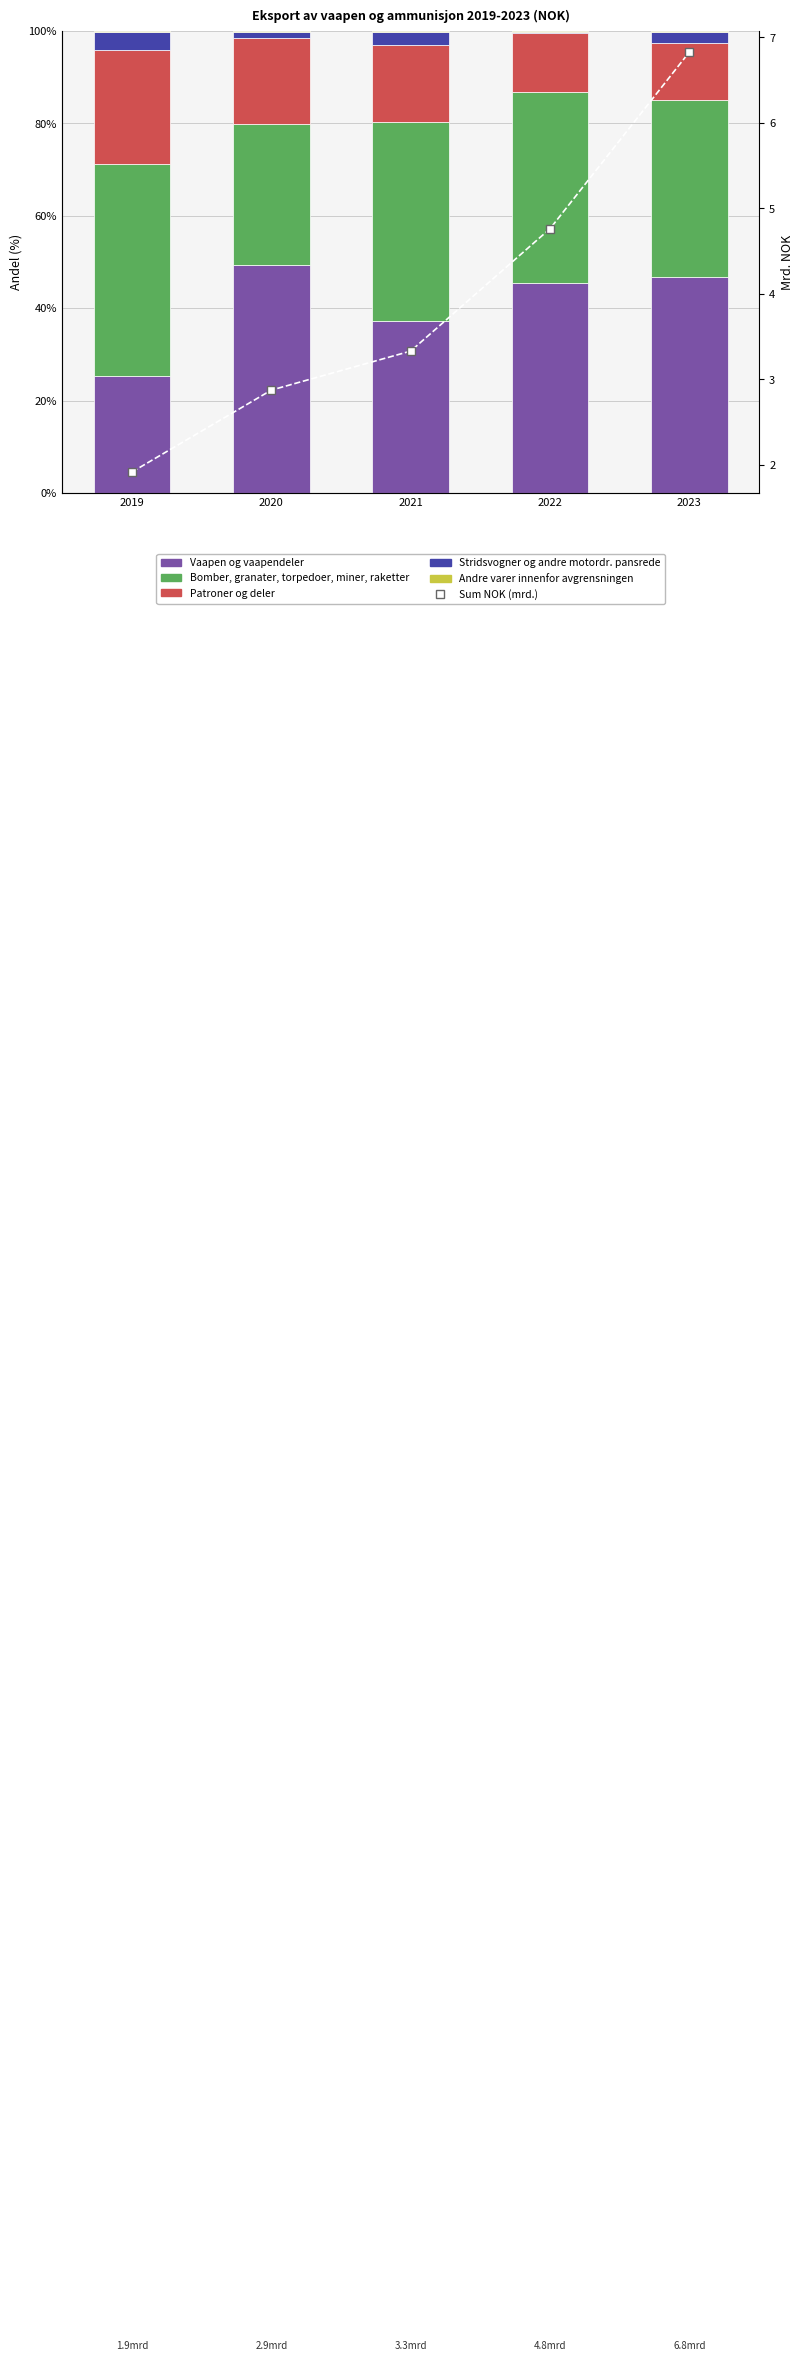

The value of Patroner og deler at 2023 is 12.3. True or false?

True